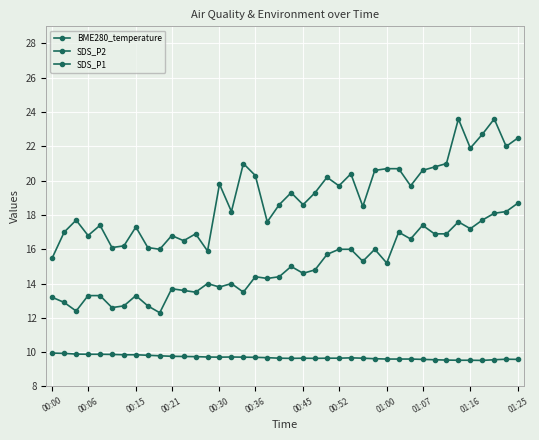

How many data points does each series have?

40